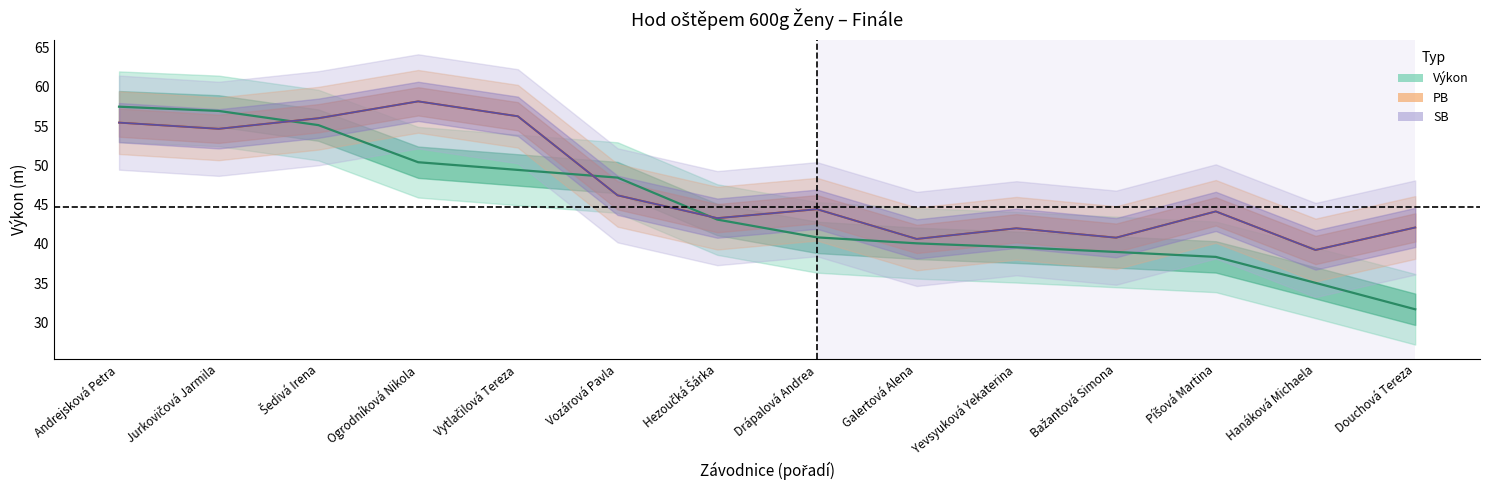

What is the label of the 2nd point from the right?

Hanáková Michaela